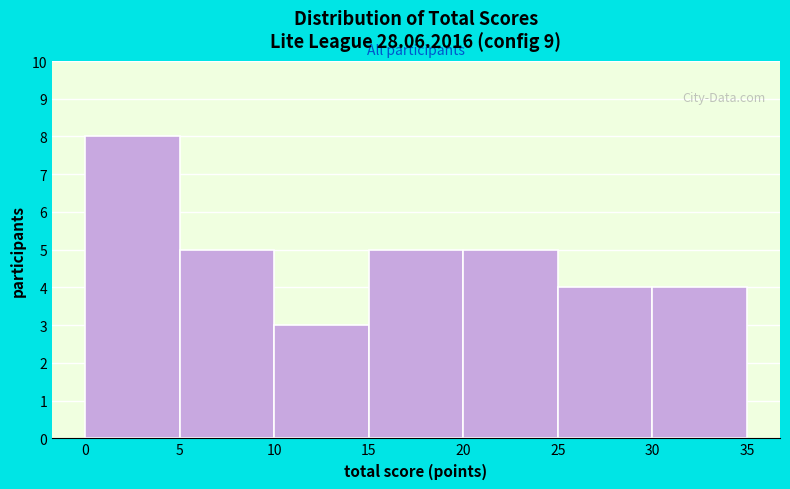

Which range on the x-axis has the tallest bar?

0 to 5